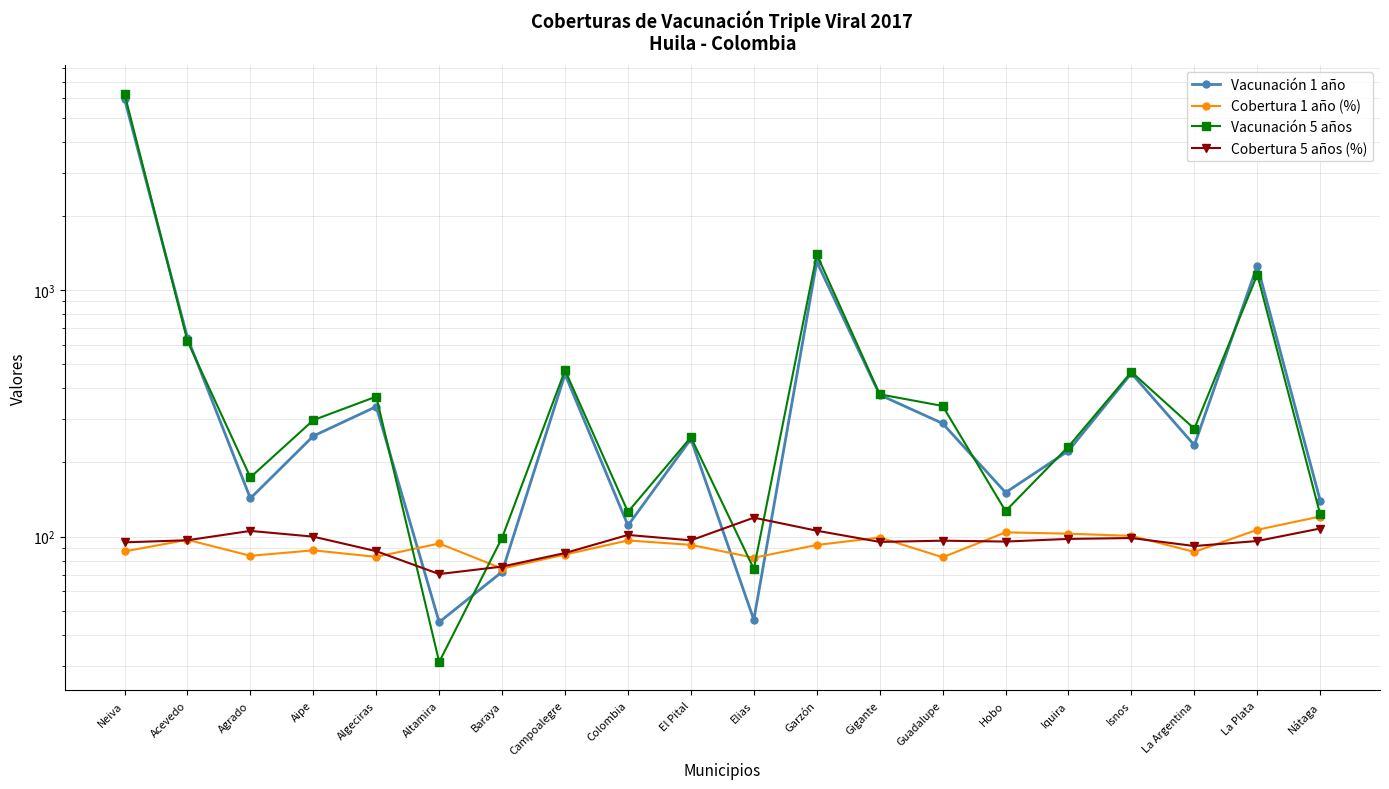

Where do Cobertura 1 año (%) and Vacunación 1 año first cross each other?

Algeciras and Altamira